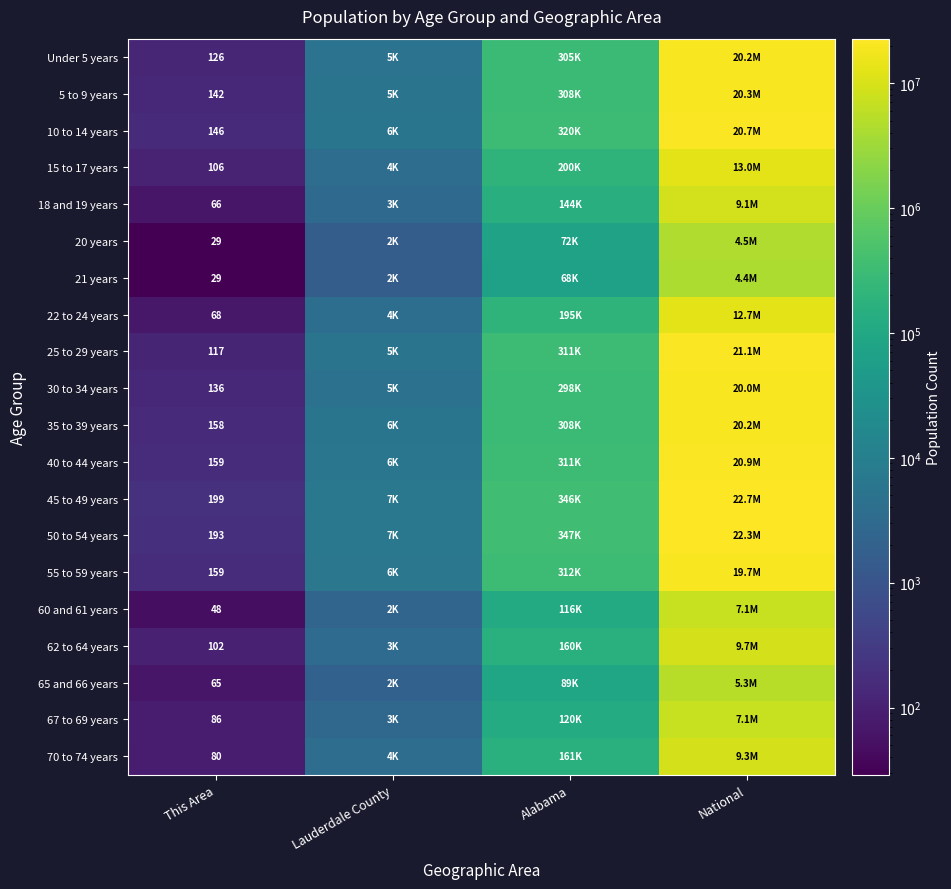

At which category does the chart reach its peak across all series?

National